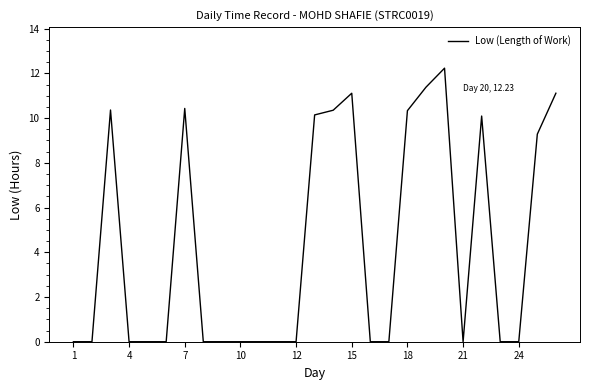

What is the maximum value shown in the chart?

12.2